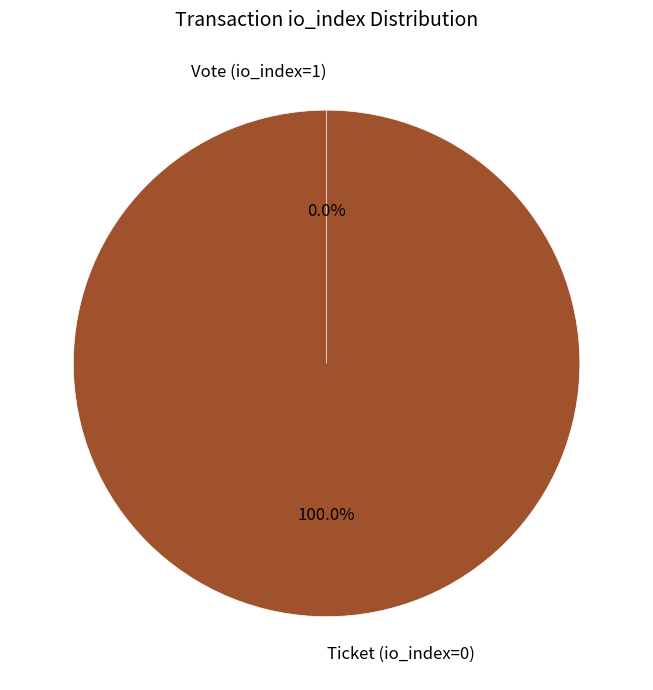

True or false: Vote (io_index=1) accounts for 0% of the total.

True